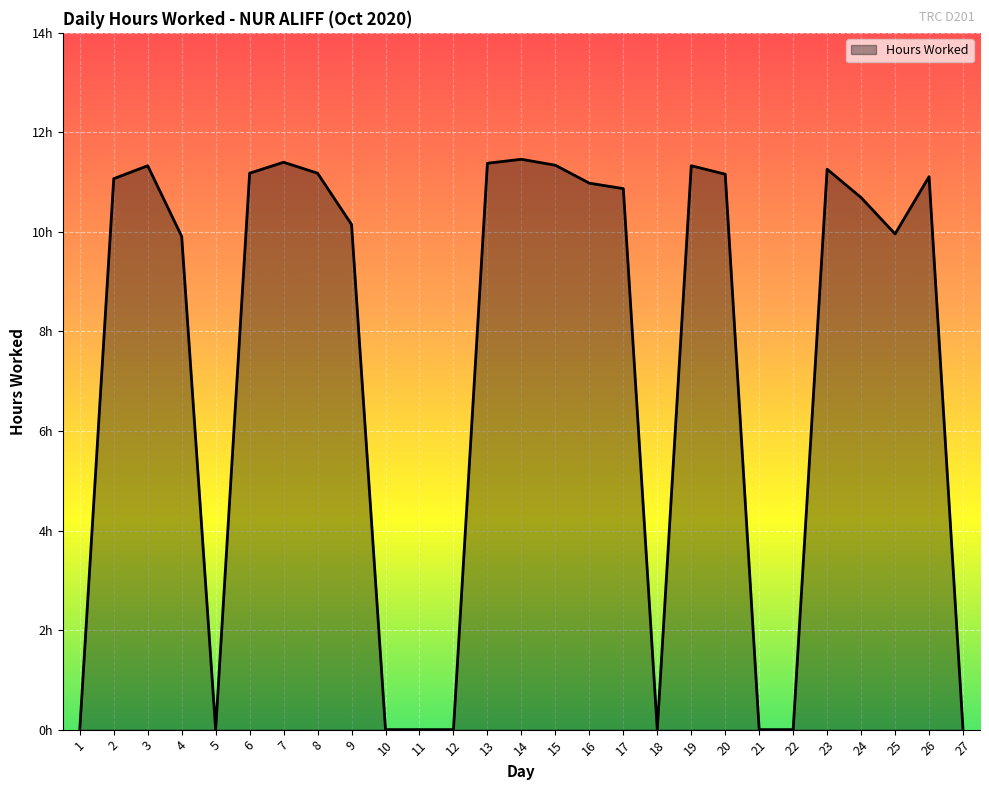

Is this an area chart (filled region under the line)?

Yes